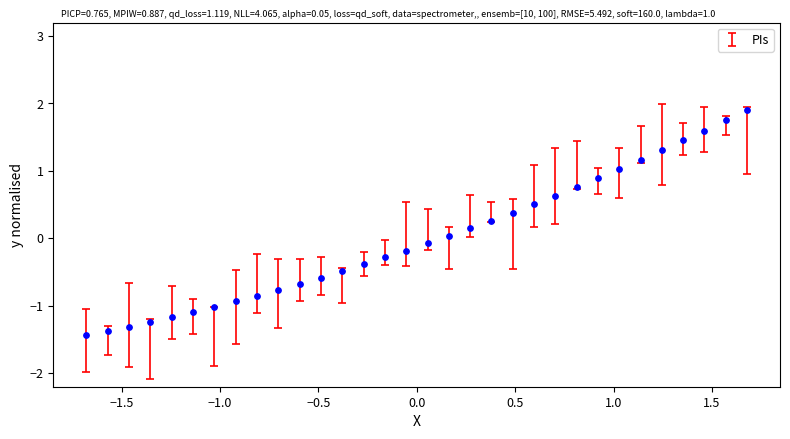

What is the range of Y values (max minus min)?

3.3